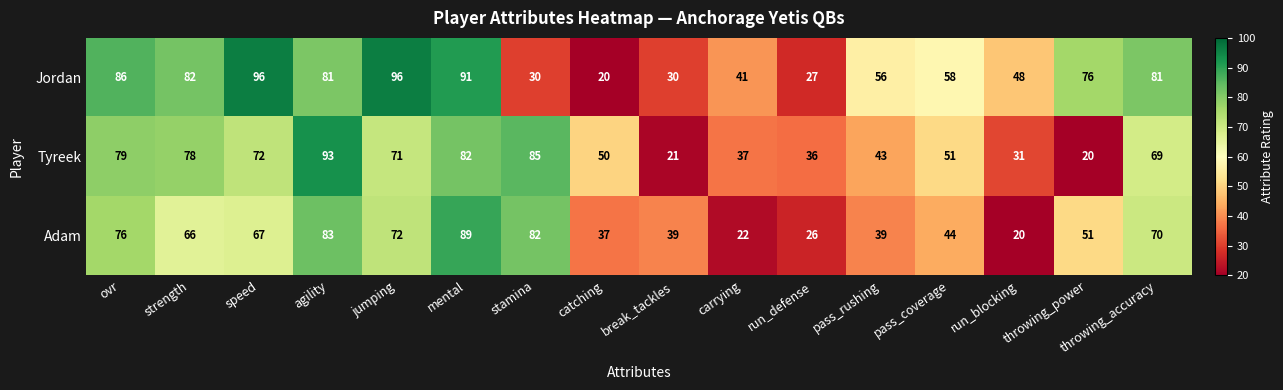

Which series changed the most between ovr and catching?

Jordan